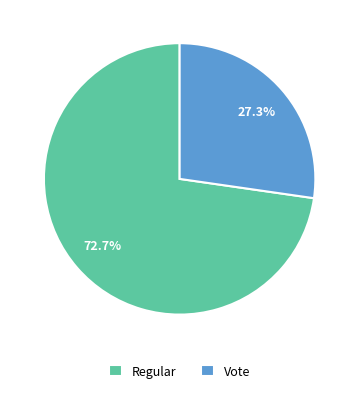

The Vote slice represents 36% of the pie. True or false?

False